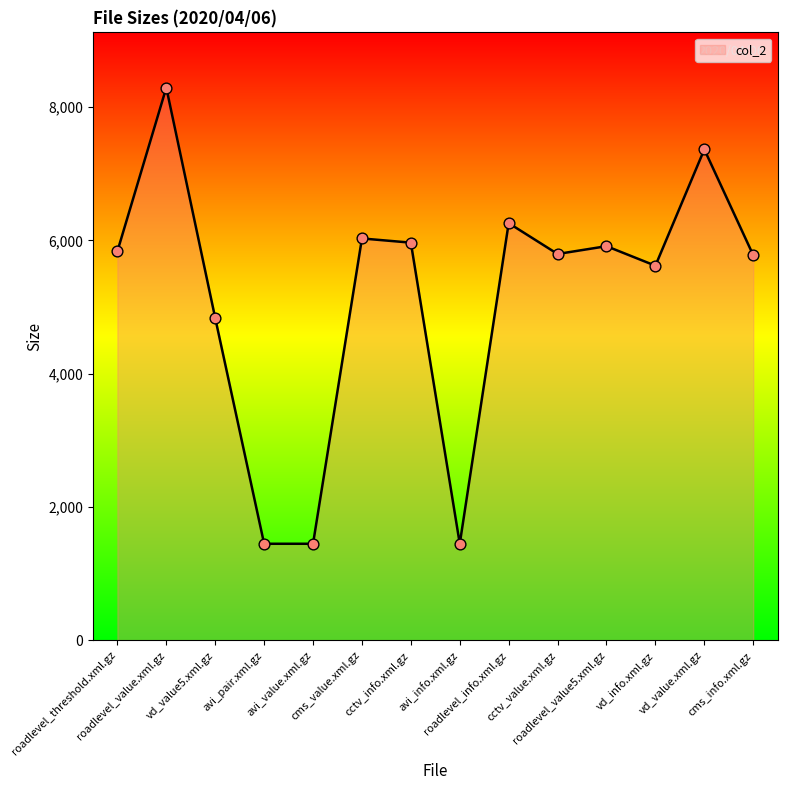

What is the change in value from avi_value.xml.gz to roadlevel_info.xml.gz?

+4811